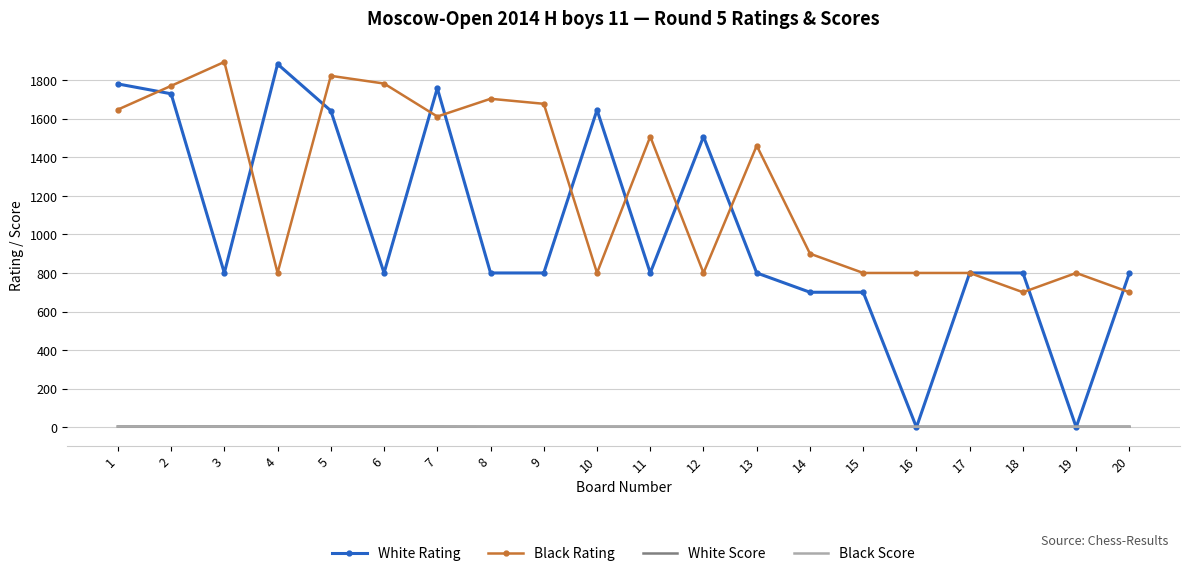

The value of White Rating at 11 is 800.0. True or false?

True